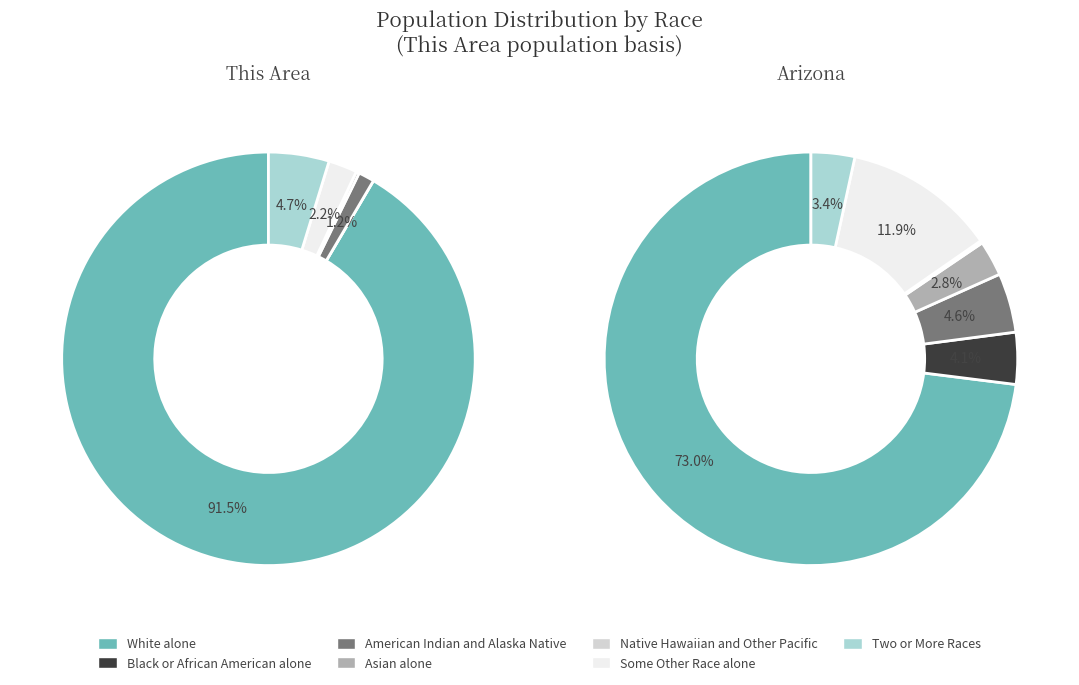

How many segments does this pie chart have?

7